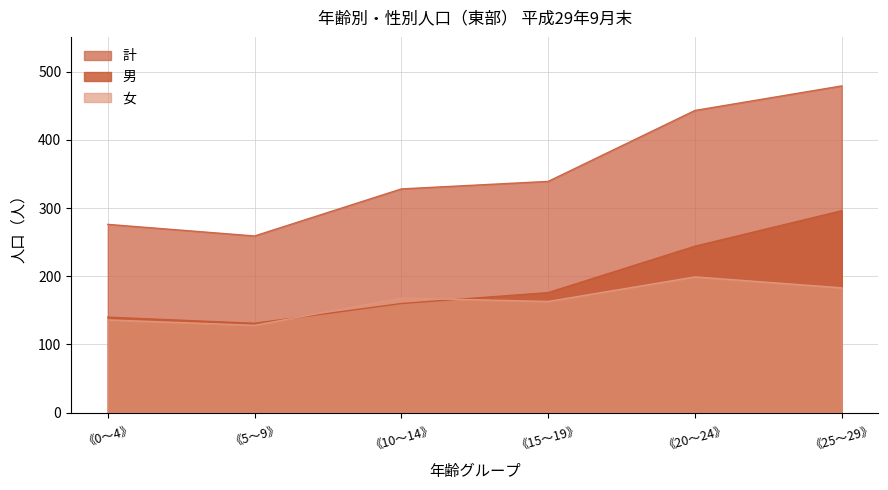

Which series has the largest range (max minus min)?

計